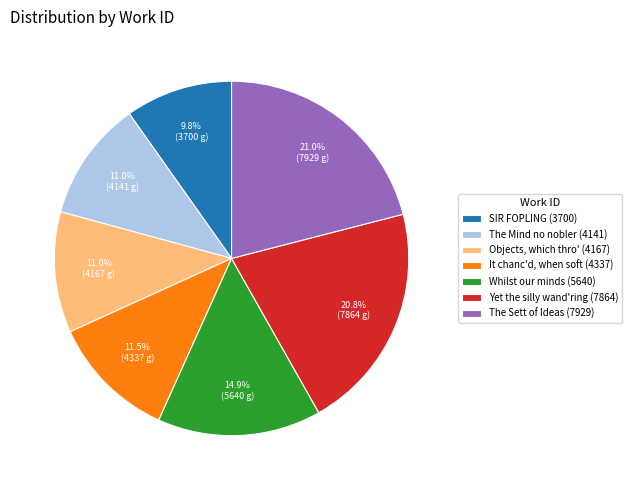

How many slices are in this pie chart?

7